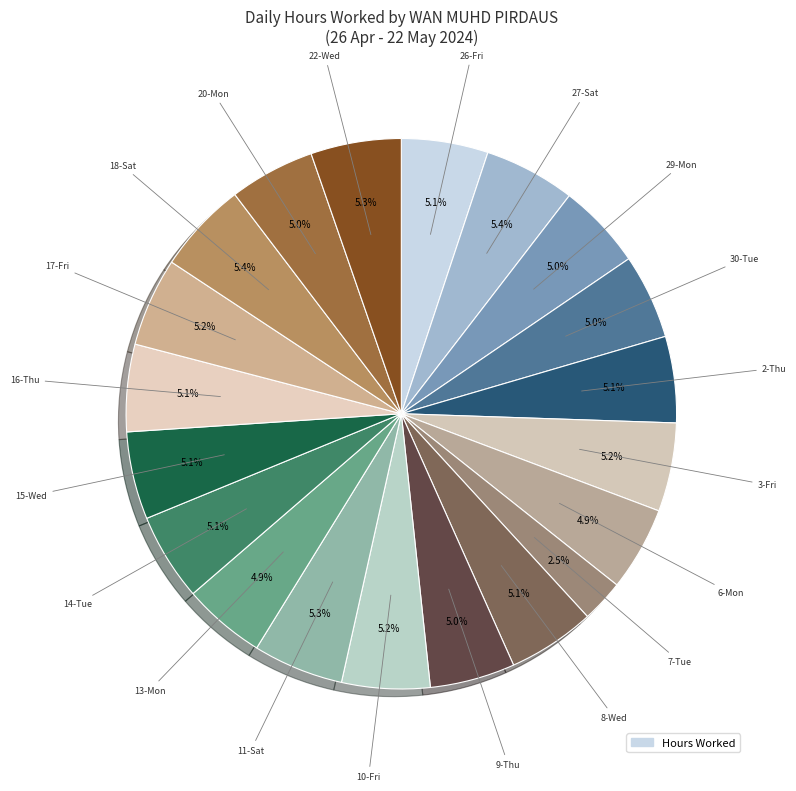

How many segments does this pie chart have?

20